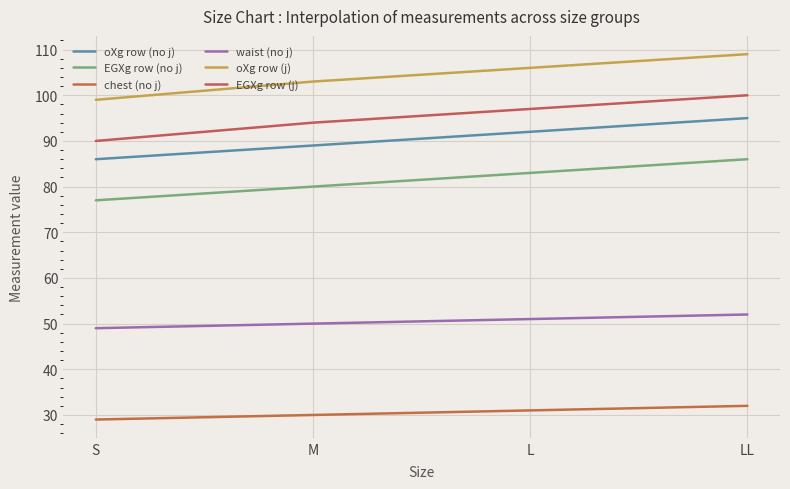

At which category does the chart reach its minimum across all series?

S